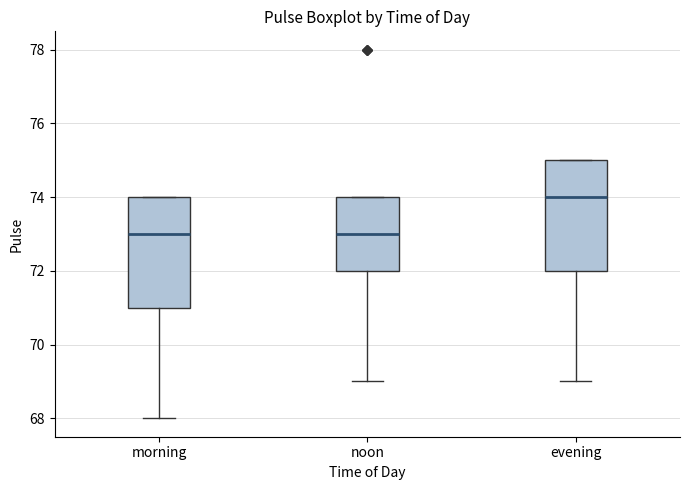

Reading left to right, transcribe this box plot: for each box, give where its median line is, the range the box spans, and where its two whiskers end, as read against the y-axis. The values are not printed on the chart, so give them approximately, as read against the axis.

morning: median 73, box 71 to 74, whiskers 68 to 74
noon: median 73, box 72 to 74, whiskers 69 to 74
evening: median 74, box 72 to 75, whiskers 69 to 75